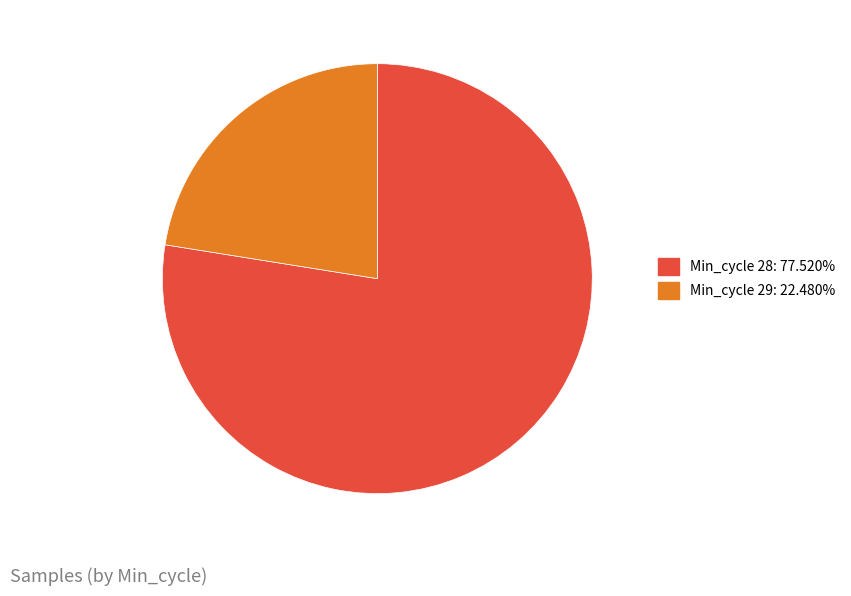

Is the sum of Min_cycle 29: 22.480% and Min_cycle 28: 77.520% greater than half?

Yes